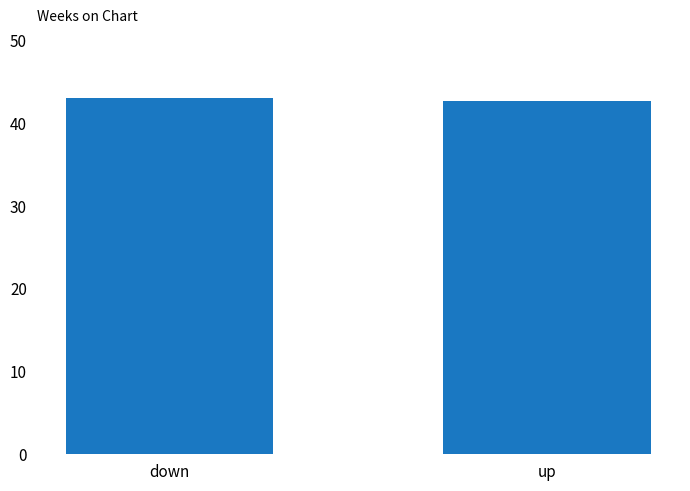

What is the greatest value displayed?

43.0